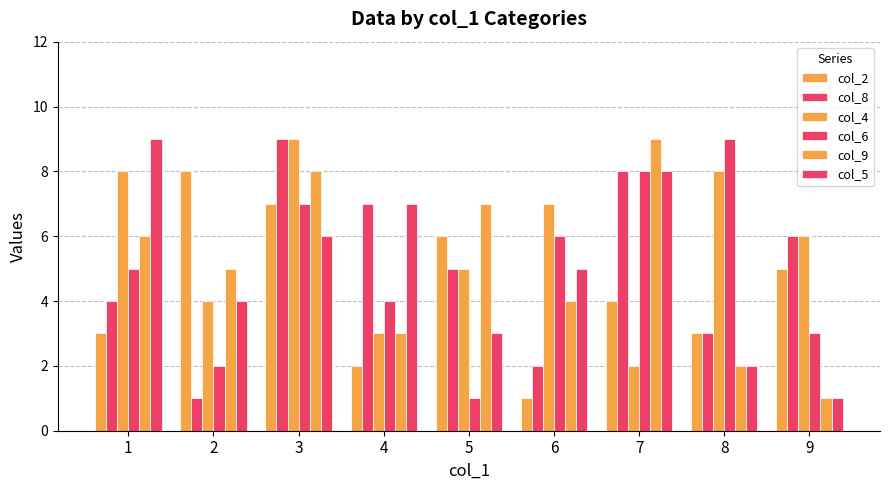

What is the difference between the maximum and minimum values in the col_4 series?

7